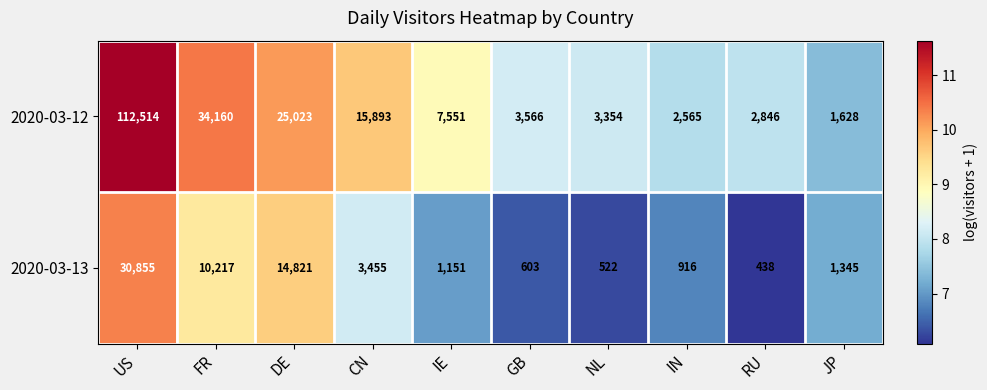

What is the difference between the highest and lowest values at IN?

1649